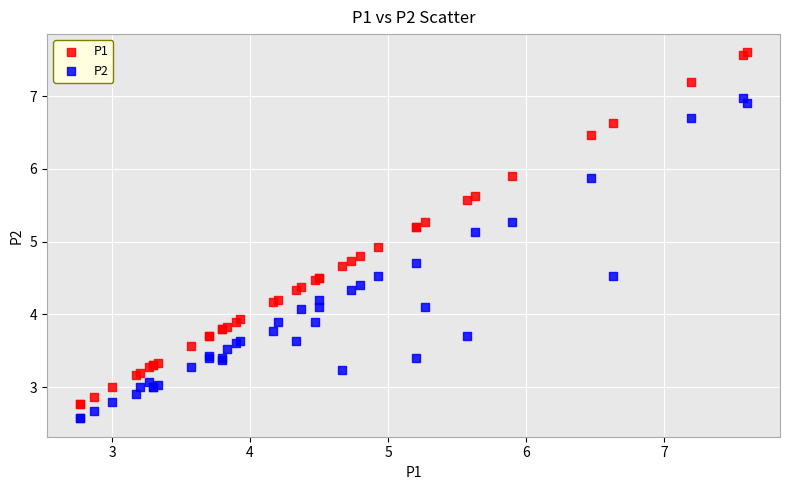

Which series has the largest Y range (max minus min)?

P1